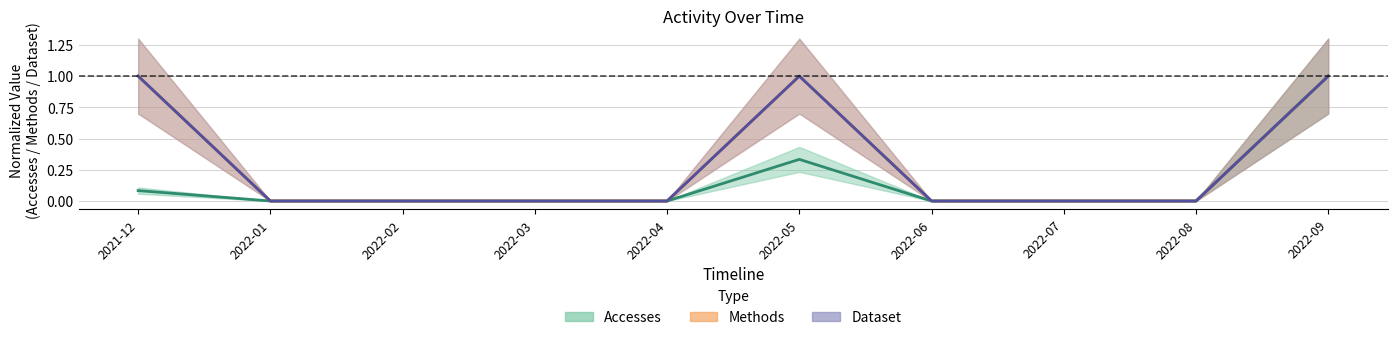

At which category does the chart reach its minimum across all series?

2022-01